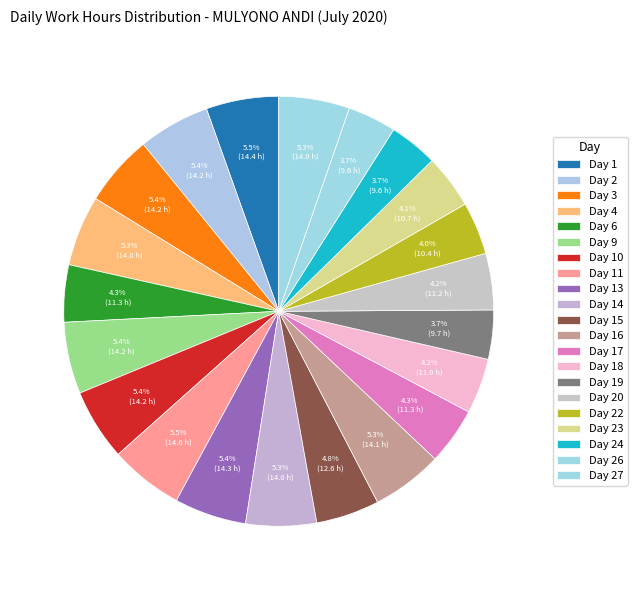

How many slices are in this pie chart?

21